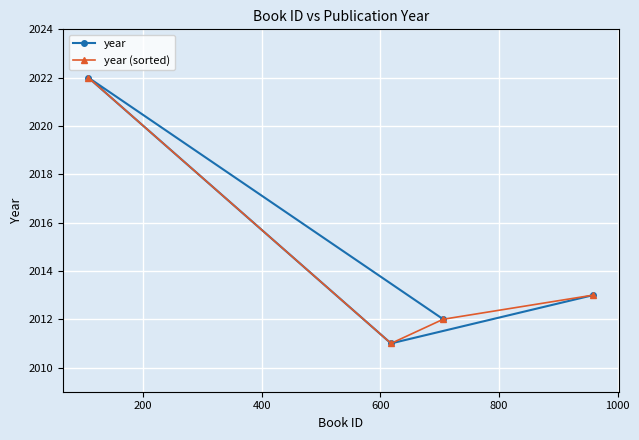

What is the value of the year point at the 1st from the left?

2022